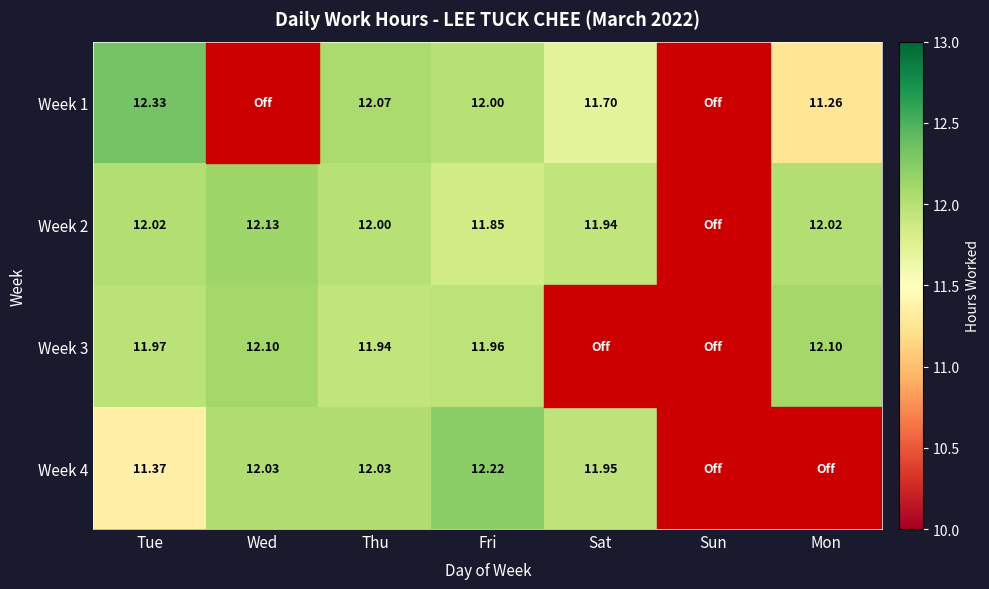

Is the value of Week 3 at Fri greater than the value of Week 1 at Fri?

No